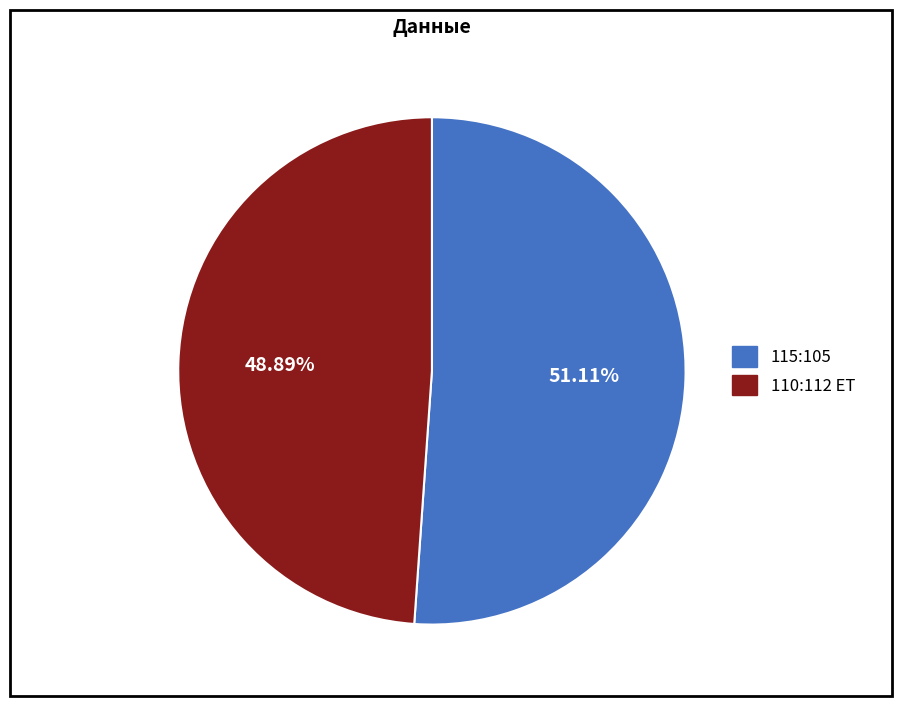

Which slice is the smallest?

110:112 ET